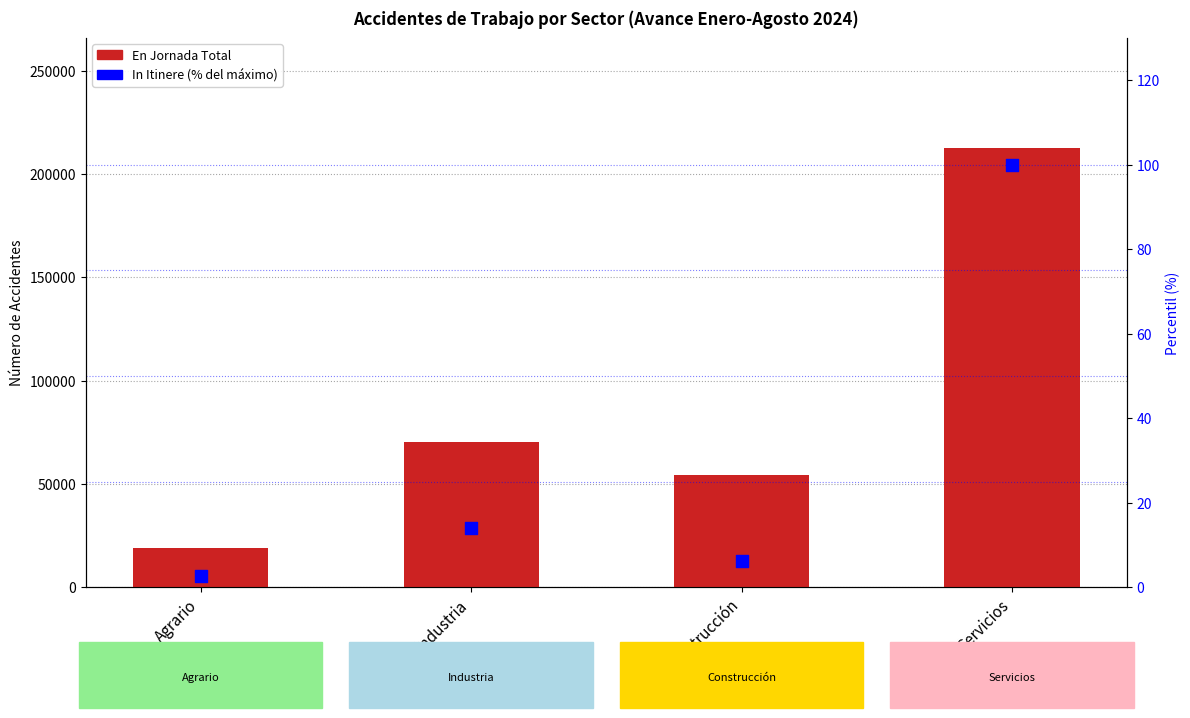

At which category is the sum across all series the highest?

Servicios